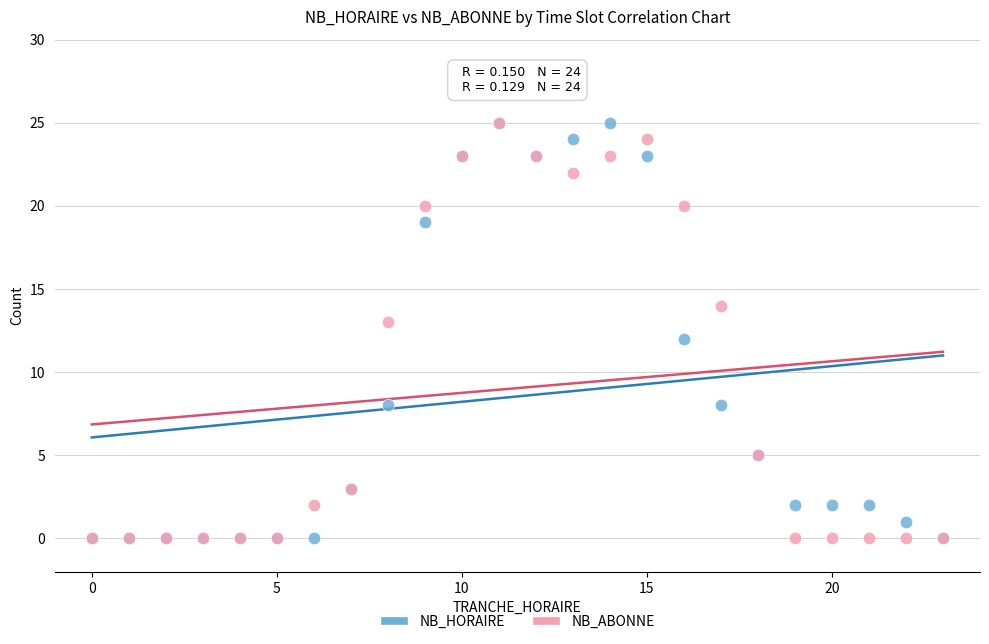

What are all the series names shown in the legend?

NB_HORAIRE, NB_ABONNE